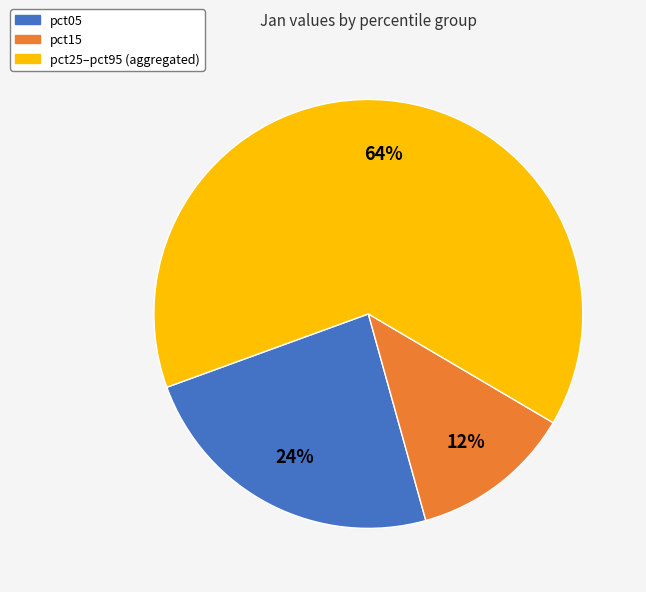

To the nearest percent, what is the average slice percentage?

33%